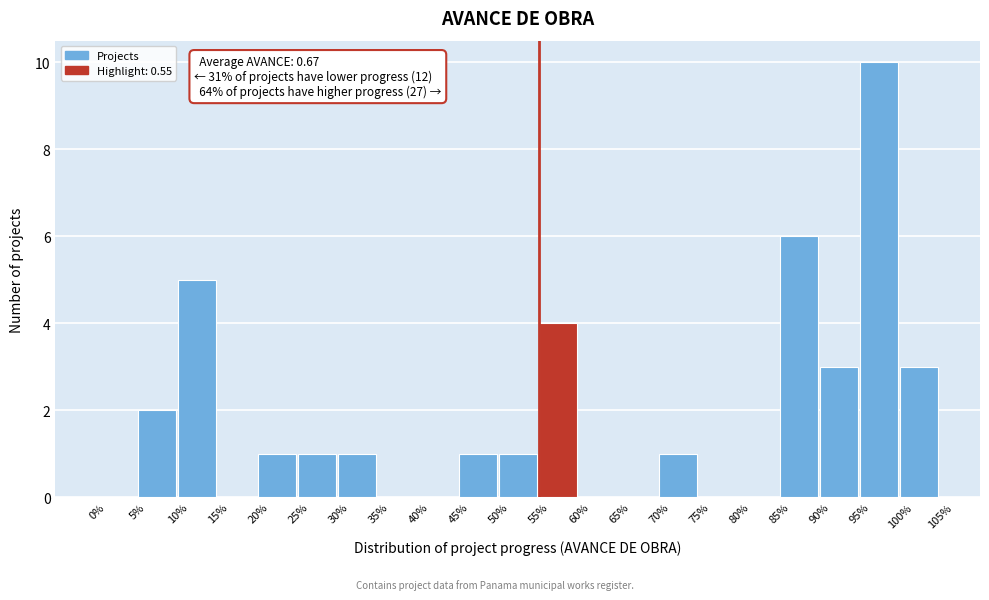

Reading left to right, transcribe all the data shown in this chart.

0%=0	5%=2	10%=5	15%=0	20%=1	25%=1	30%=1	35%=0	40%=0	45%=1	50%=1	55%=4	60%=0	65%=0	70%=1	75%=0	80%=0	85%=6	90%=3	95%=10	100%=3